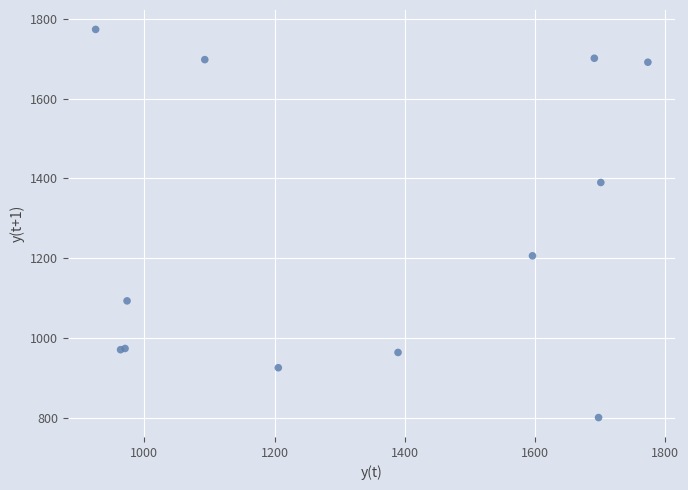

What Y value in the scatter plot is closest to 1286?

1205.8